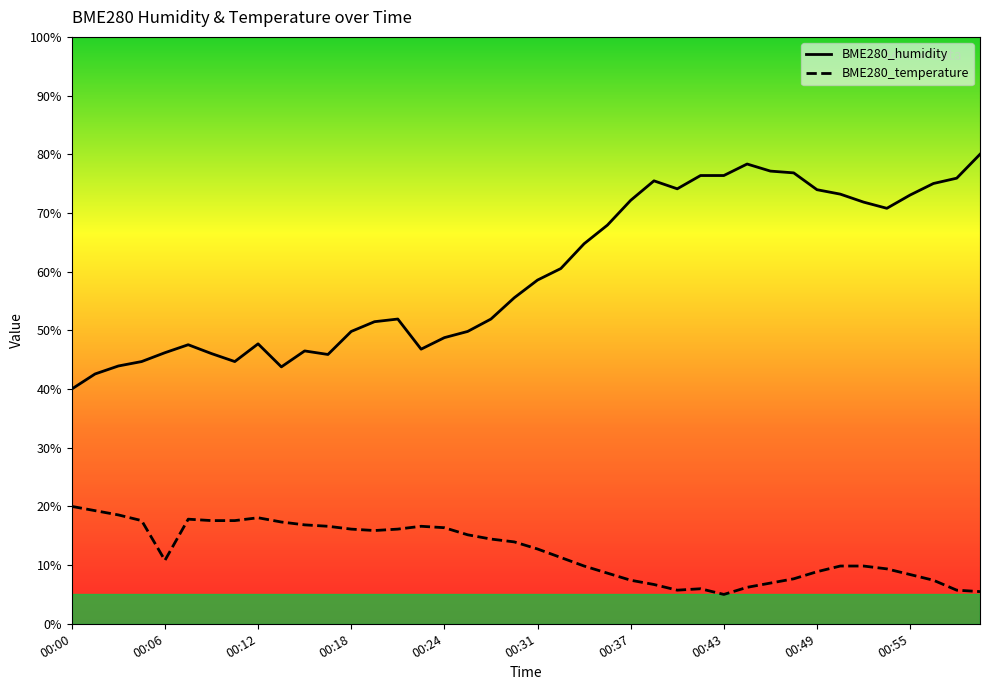

Which series has the largest total across all categories?

BME280_humidity